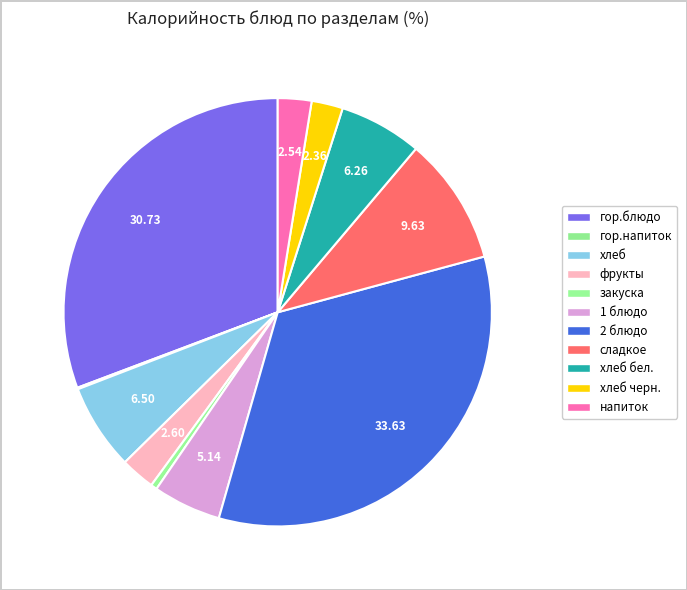

Which category has the biggest portion of the pie?

2 блюдо